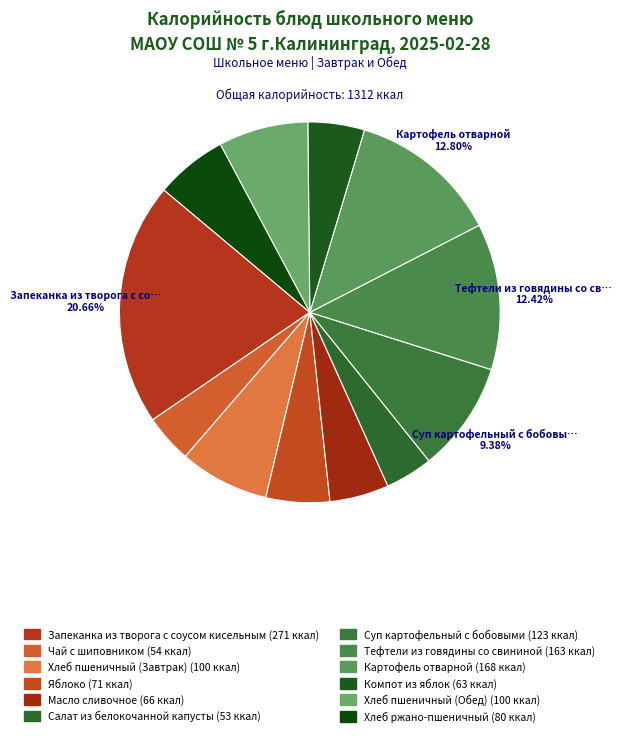

What is the ratio of the value at Тефтели из говядины со свининой to the value at Салат из белокочанной капусты?

3.1